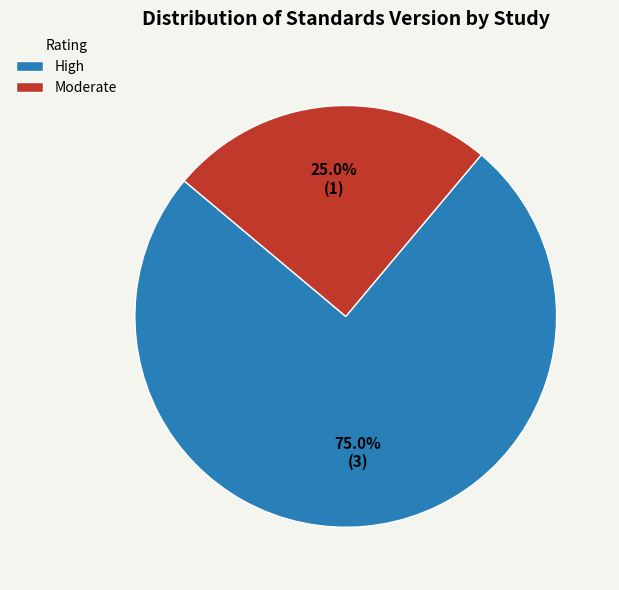

Rank the categories by value from lowest to highest.

Moderate, High